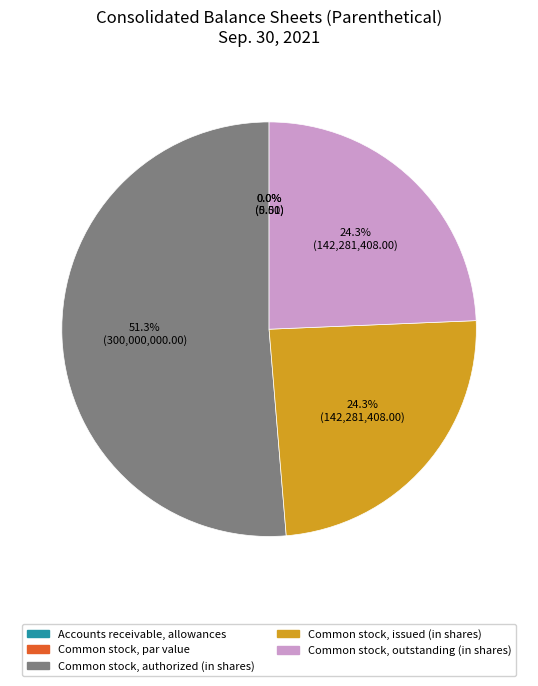

Does Accounts receivable, allowances represent more than half of the total?

No